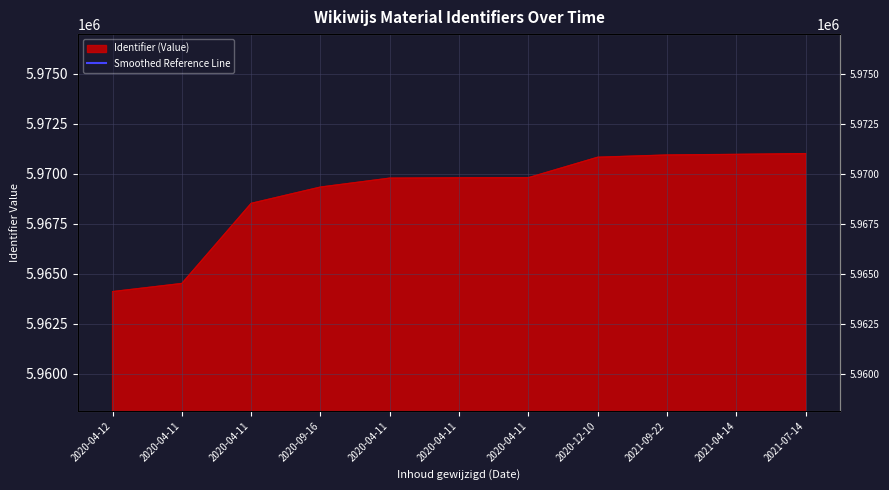

List the labels in order of value, largest first.

2021-07-14, 2021-04-14, 2021-09-22, 2020-12-10, 2020-04-11, 2020-04-11, 2020-04-11, 2020-09-16, 2020-04-11, 2020-04-11, 2020-04-12